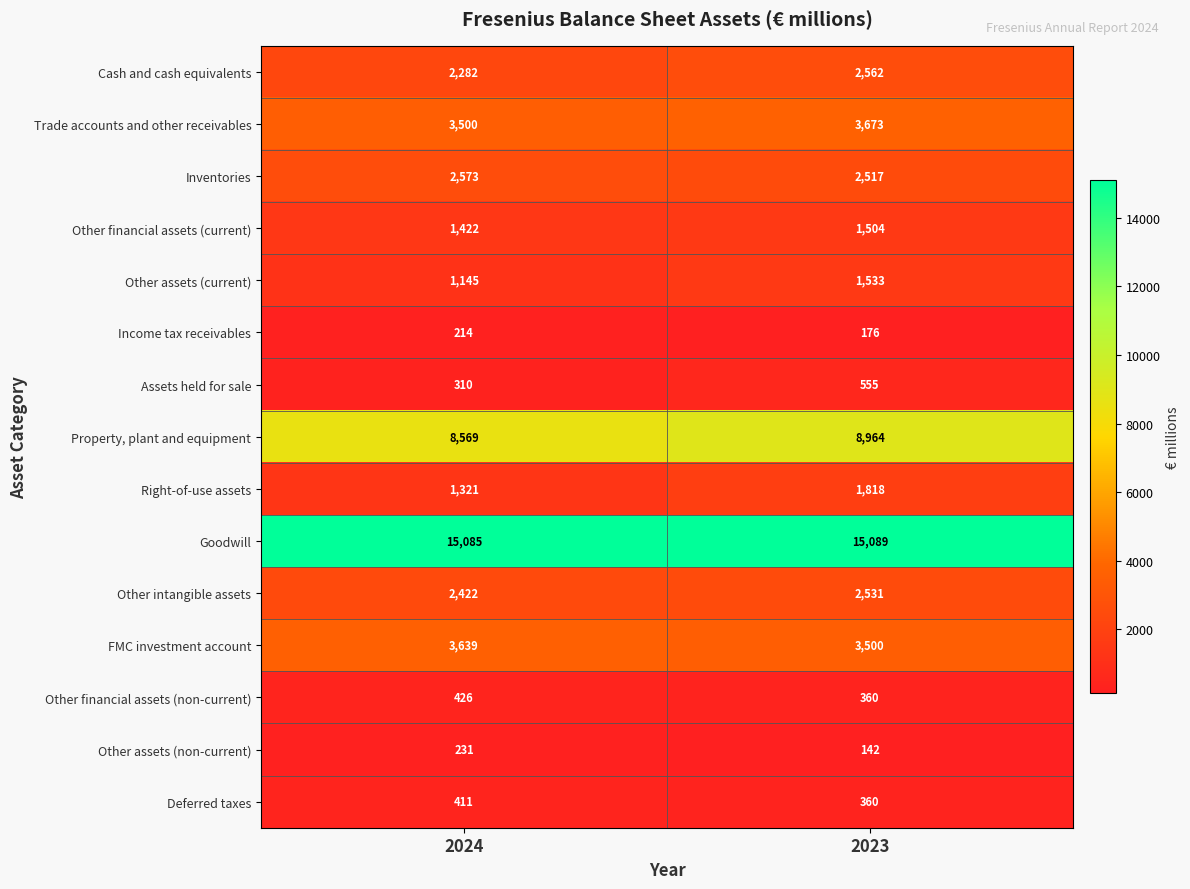

What is the approximate value of Other financial assets (current) at 2023, to the nearest 5?

1505